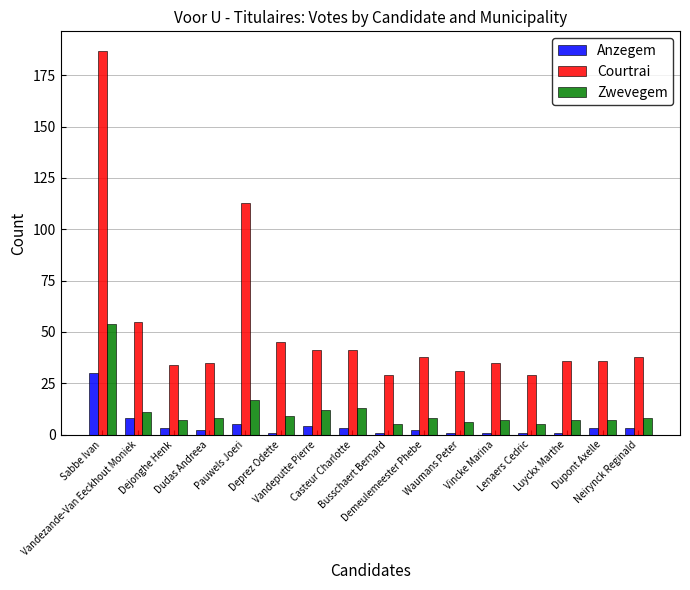

What is the label of the 3rd bar from the left?

Dejonghe Henk